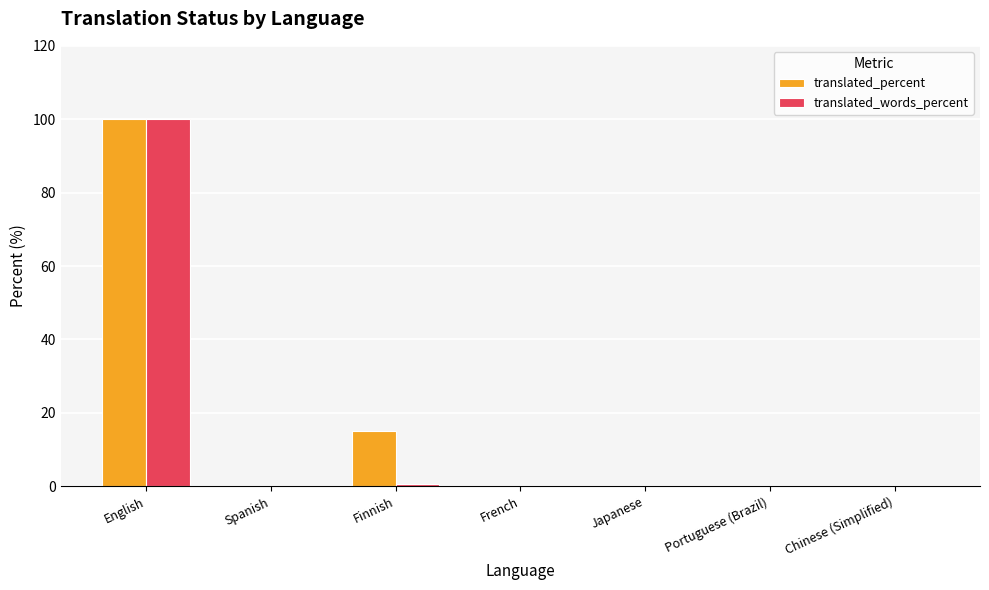

Are the bars horizontal?

No